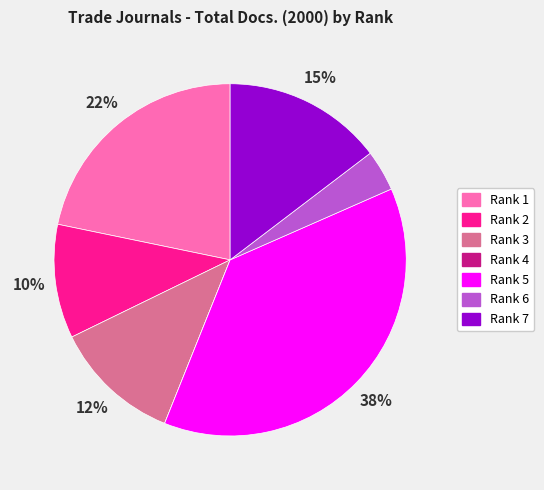

What is the ratio of the value at Rank 1 to the value at Rank 7?

1.5